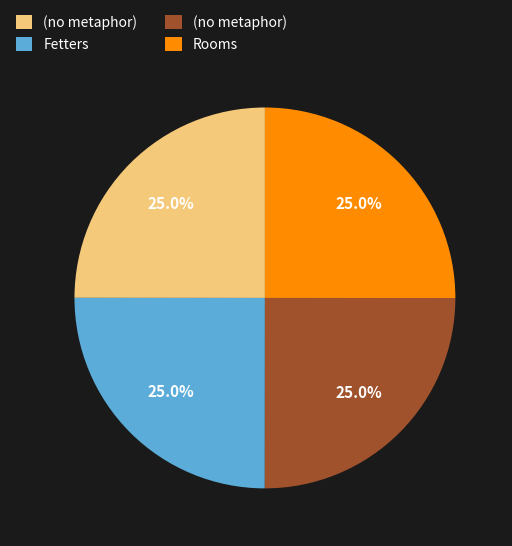

Is there a majority slice in this chart?

No